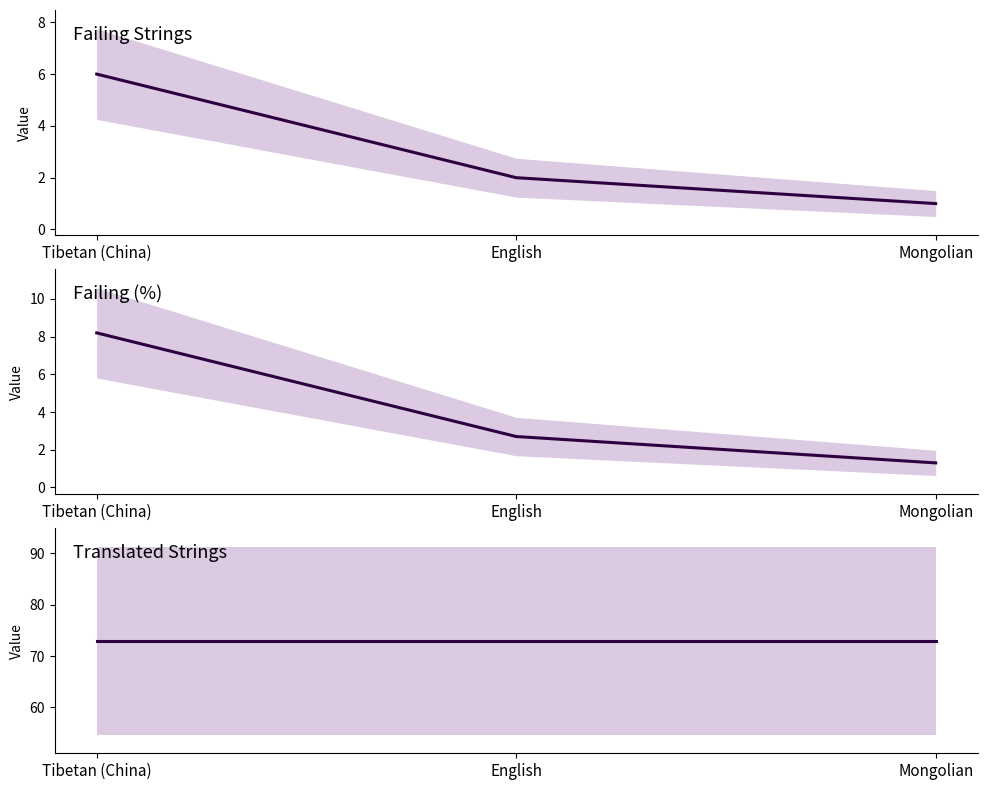

What are all the series names shown in the legend?

failing, failing_percent, translated